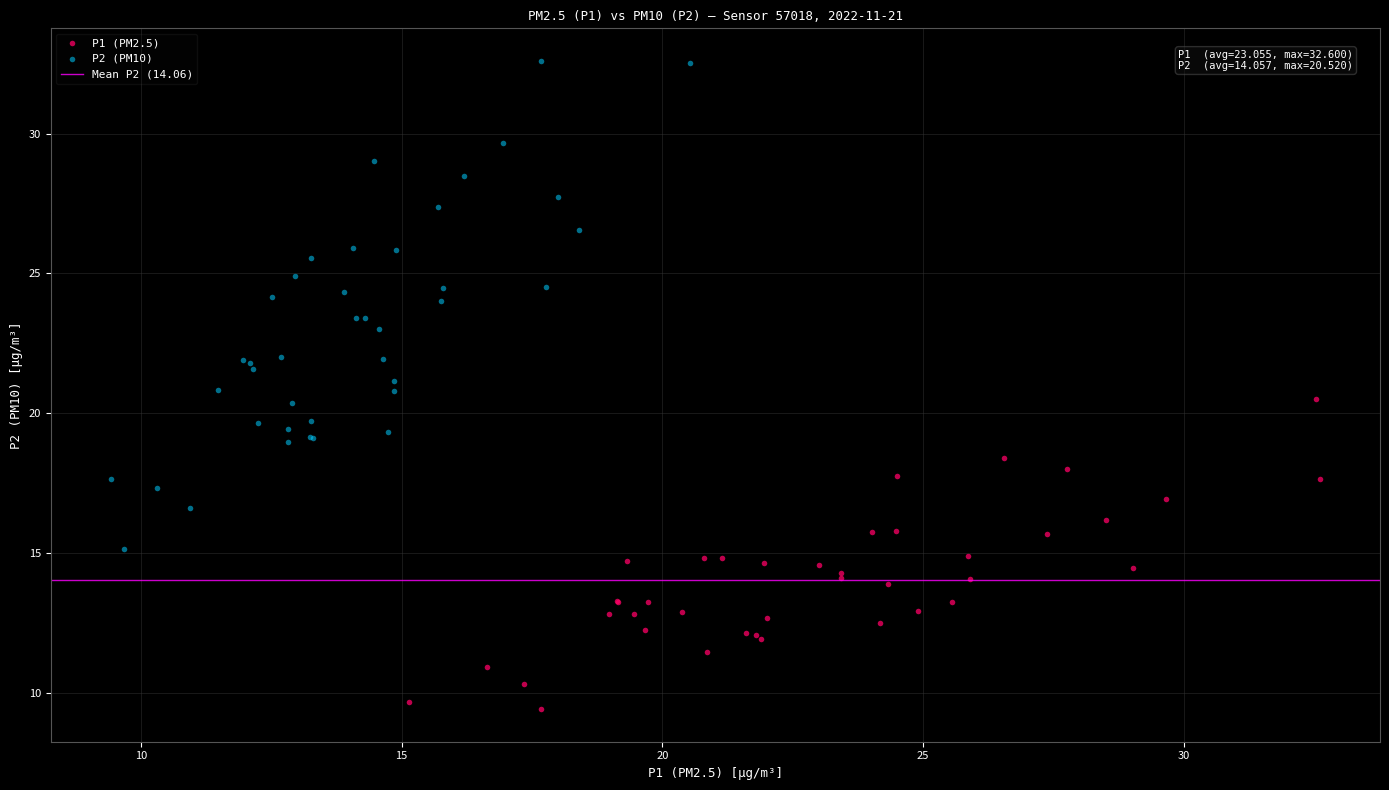

Which series reaches the maximum Y coordinate?

P2 (PM10)